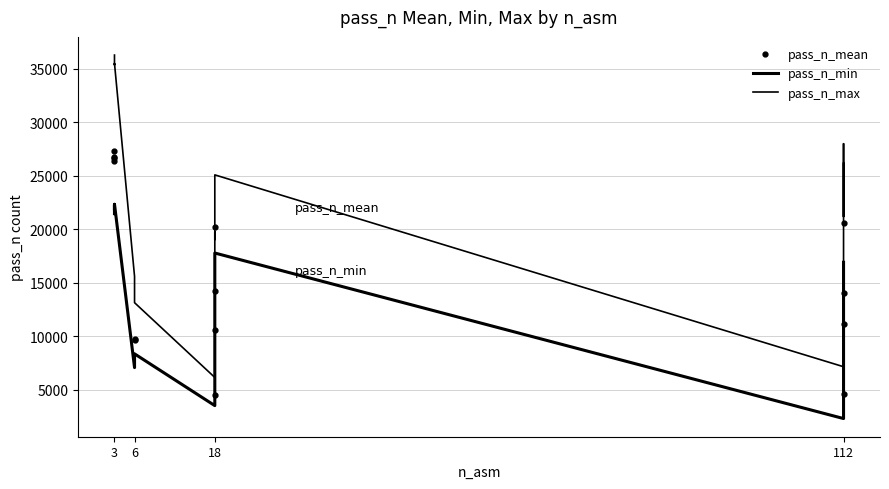

Which series has the widest spread of values?

pass_n_max